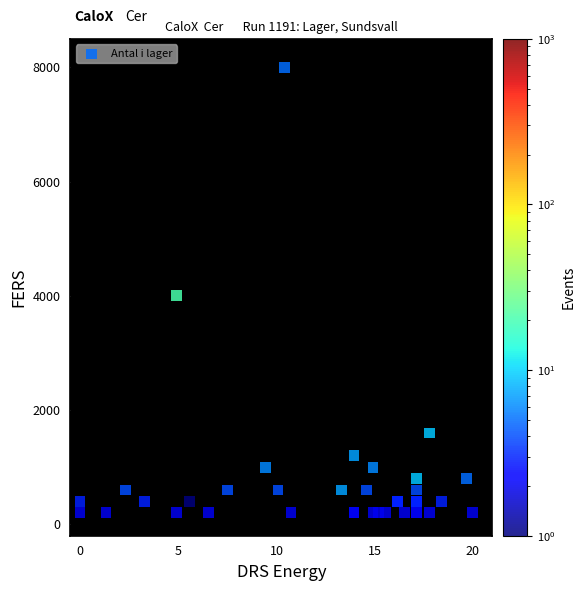

What Y value in the scatter plot is closest to 4100?

4000